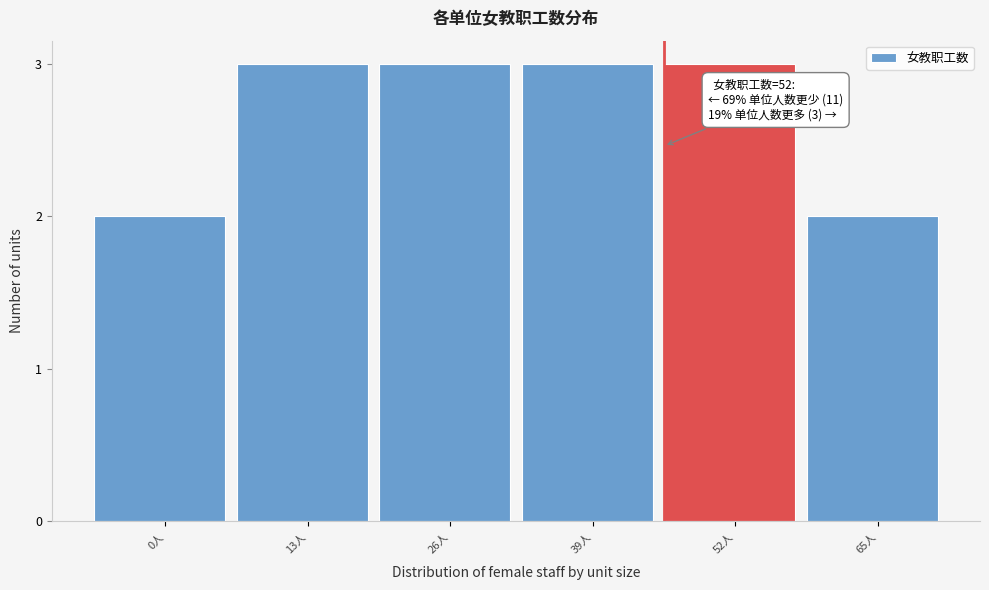

Reading left to right, list all the values displayed in this chart.

0人=2	13人=3	26人=3	39人=3	52人=3	65人=2